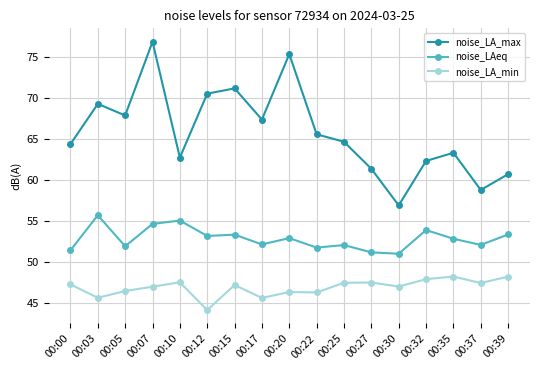

What is the value of the noise_LA_min point at the 1st from the left?

47.2